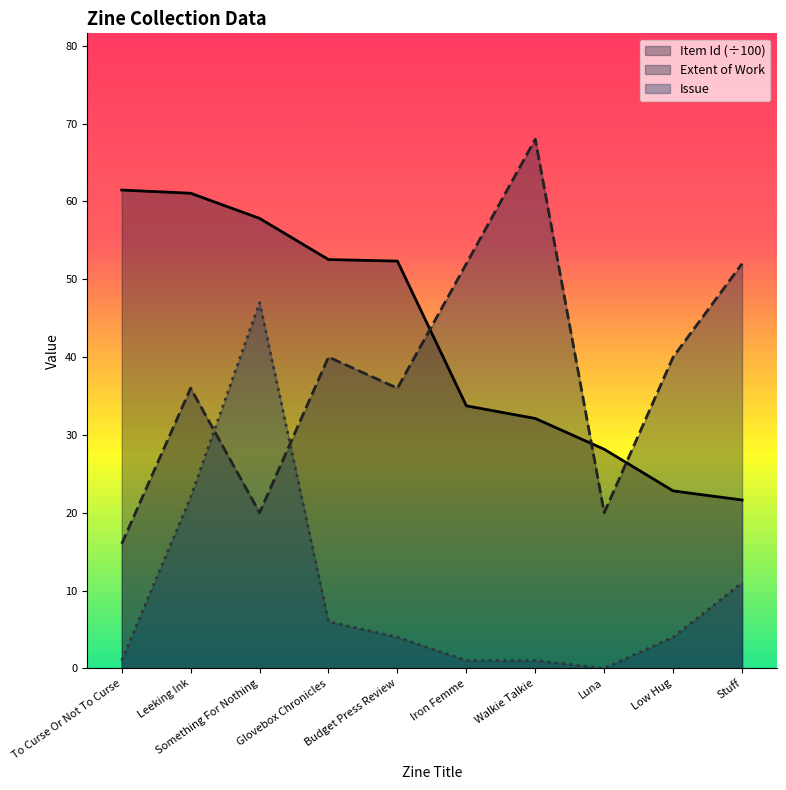

True or false: Extent of Work has a value of 36.0 at Leeking Ink.

True